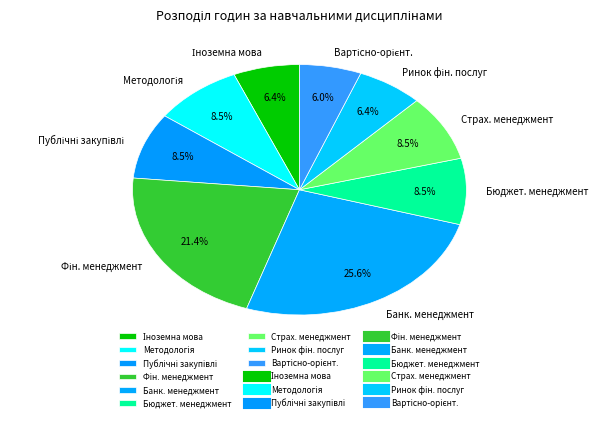

Which category has the biggest portion of the pie?

Банк. менеджмент